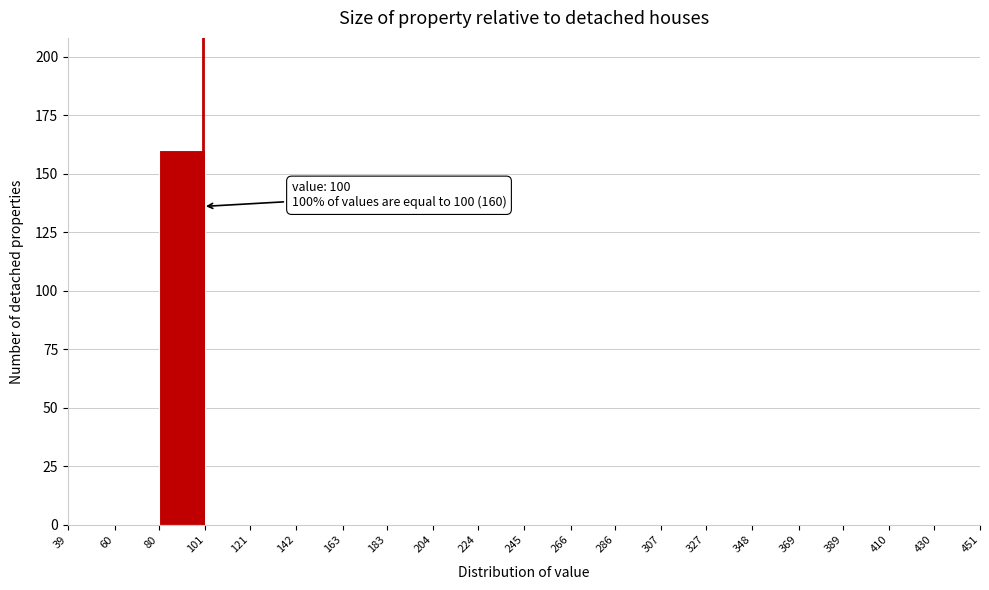

Over which range of the x-axis is the bar tallest?

80 to 101